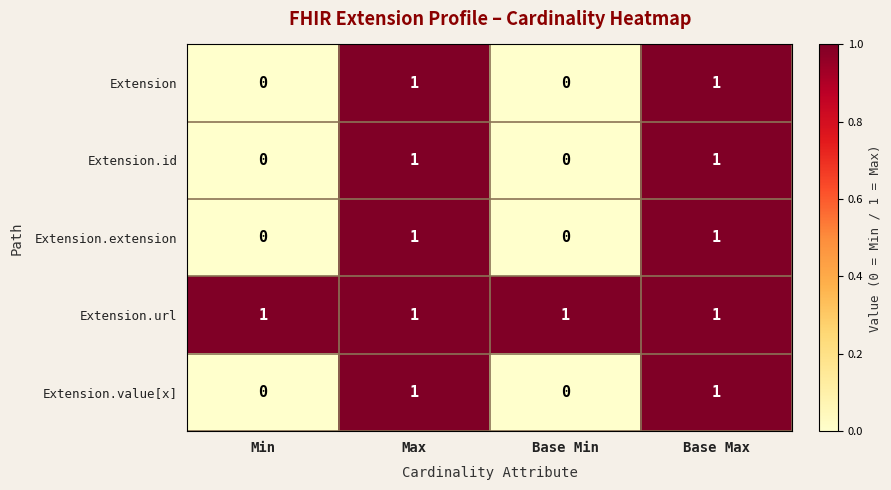

How many data points does each series have?

4